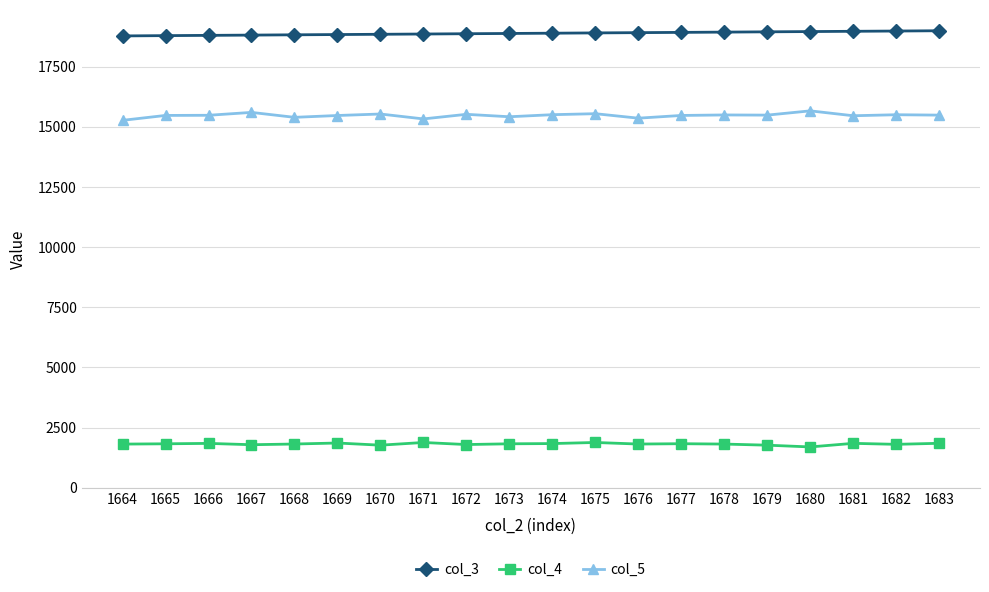

What value does the col_4 series have at 1680, to the nearest 50?

1700